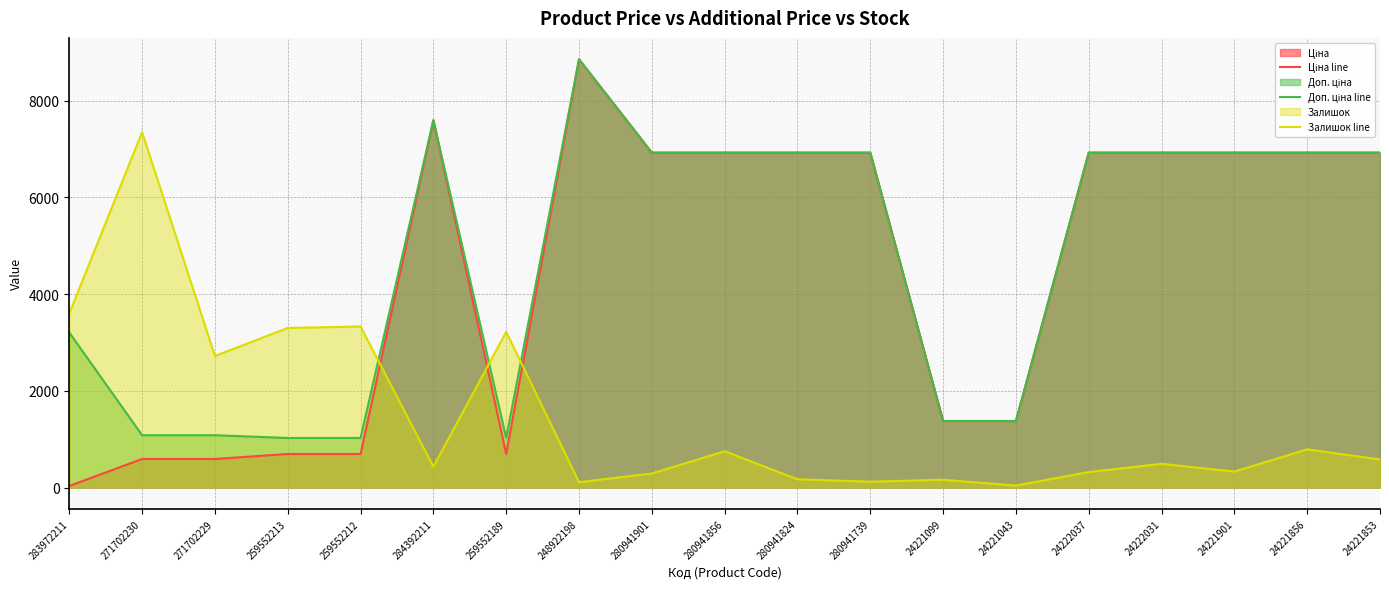

Does the chart display data point markers on the line(s)?

No